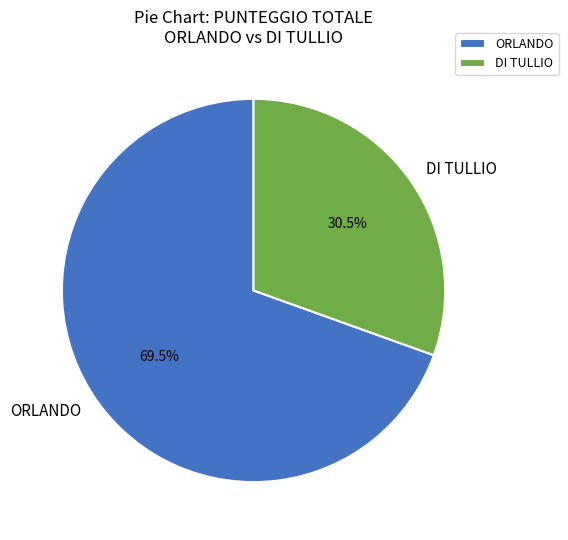

How much of the chart is everything except ORLANDO?

30.5%